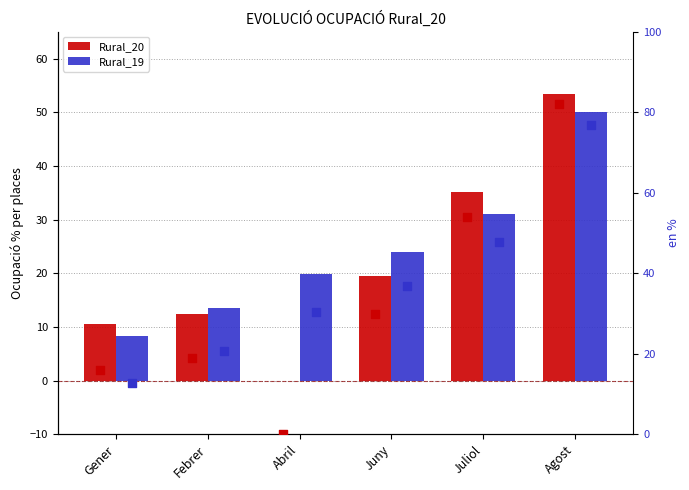

At how many categories does at least one series exceed 4?

6